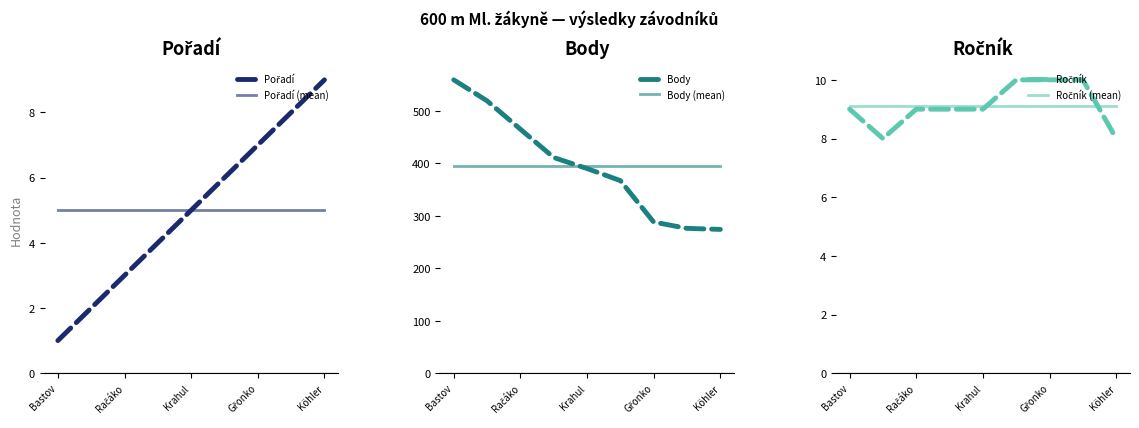

At how many categories does at least one series exceed 58?

9